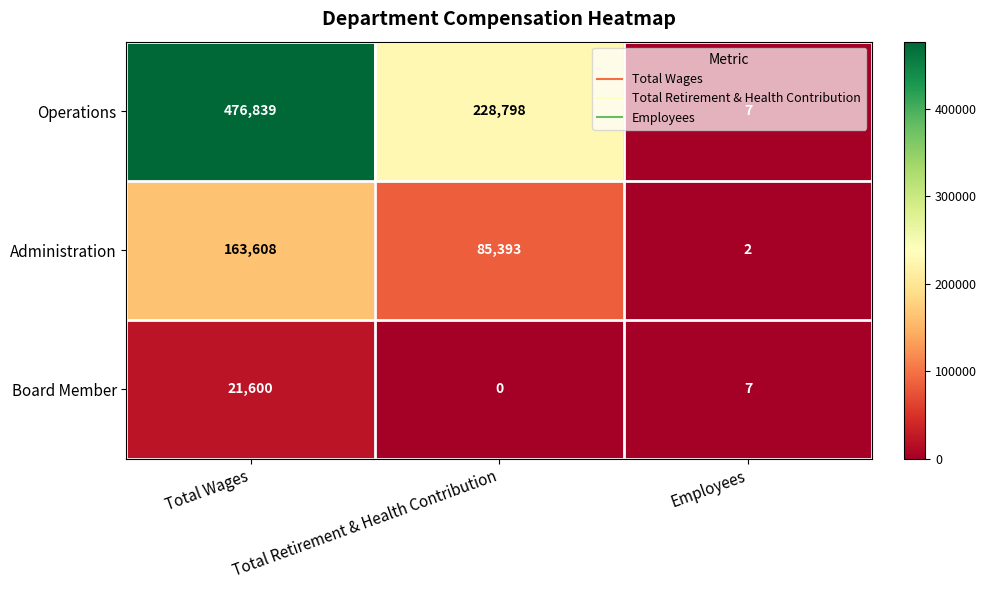

The value of Board Member at Employees is 7. True or false?

True